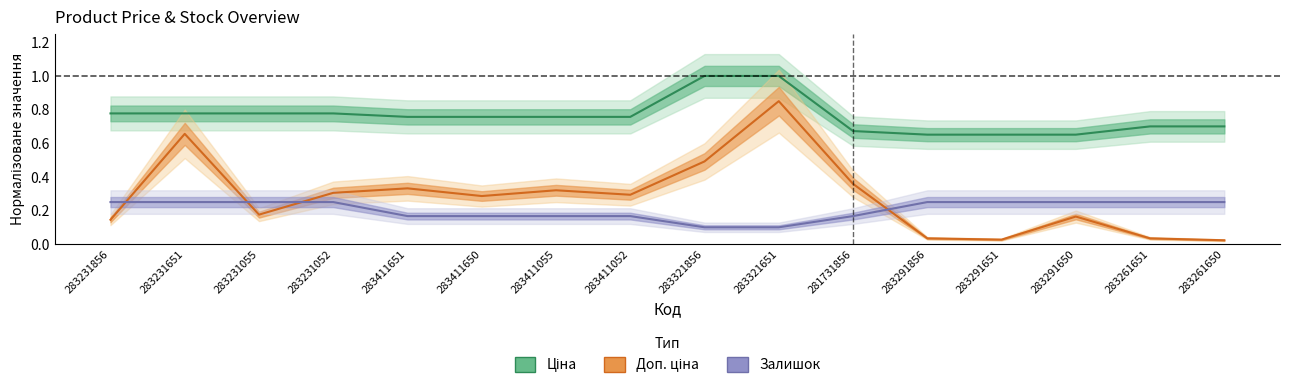

What is the total value across all series at 283411052?

1.2